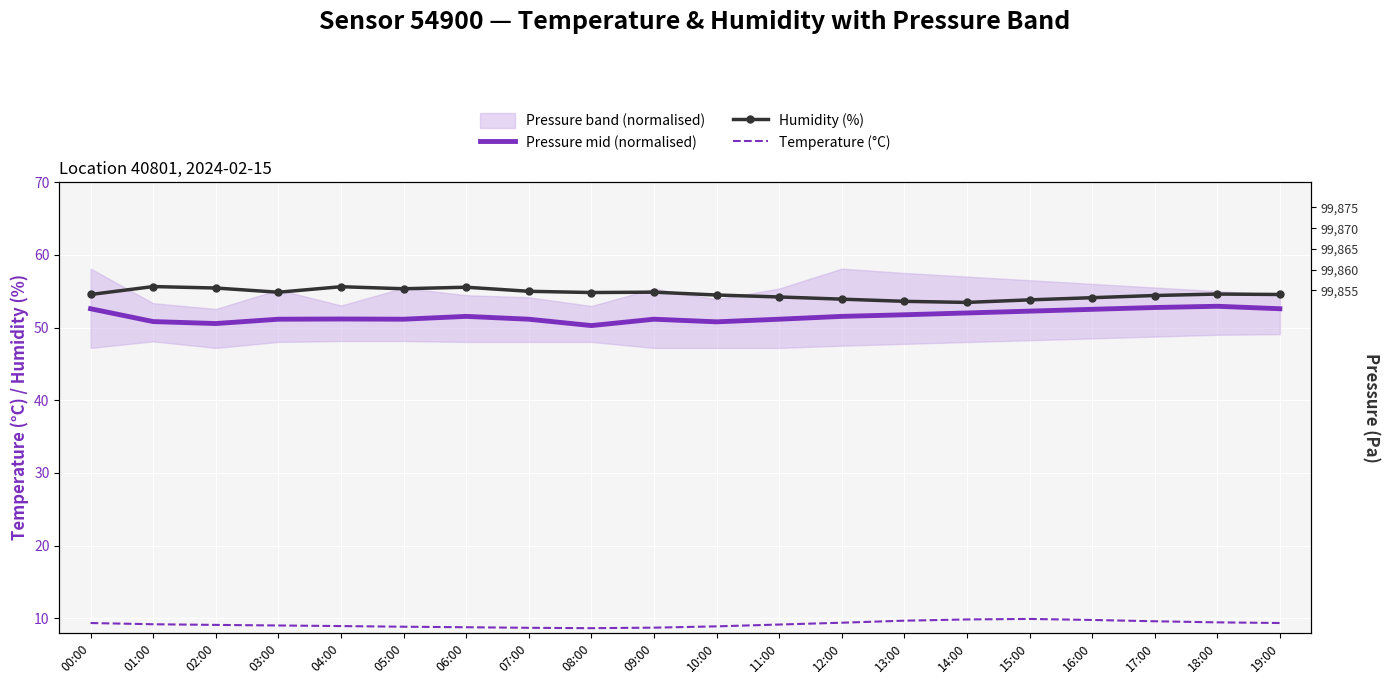

True or false: Pressure mid (normalised) has a value of 74.8 at 07:00.

False